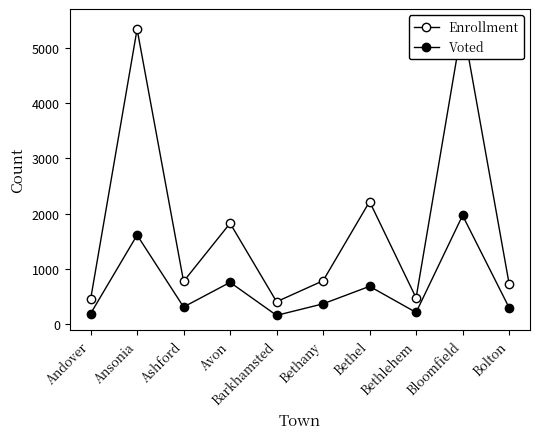

Where is Voted nearest to the value 1062?

Avon